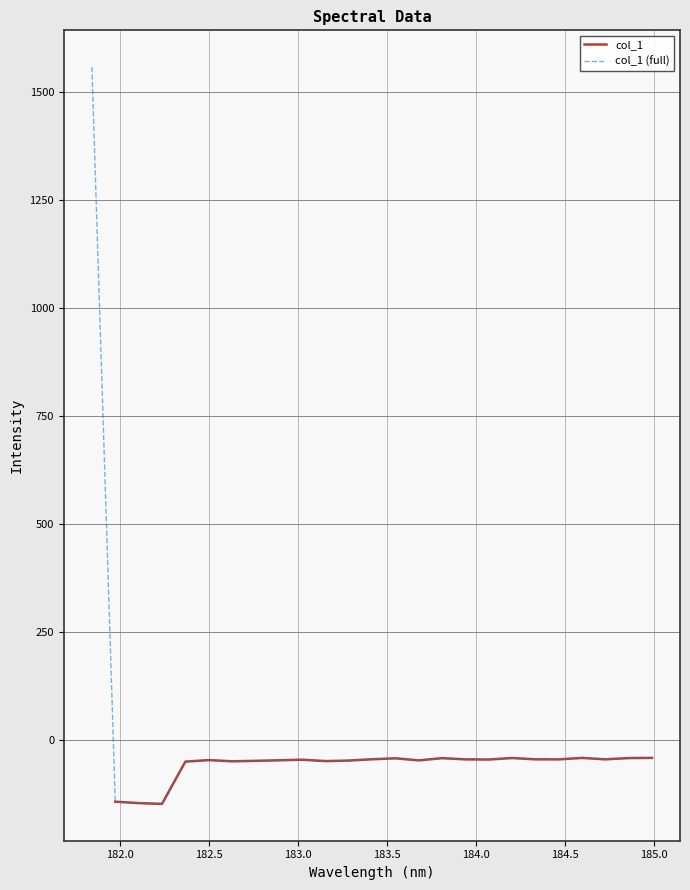

List the labels in order of value, largest first.

181.8418, 184.9911297472, 184.5979655002, 184.2046578328, 184.8600909338, 183.811206745, 183.5488263418, 183.4176122368, 184.3357763242, 184.7290361848, 183.9423730432, 184.46687888, 184.0735234058, 183.0238743082, 182.498667305, 182.8925964608, 183.6800245112, 183.2863821962, 182.7613026778, 183.15513622, 182.6299929592, 182.3673257152, 181.9732053322, 182.1045947288, 182.2359681898